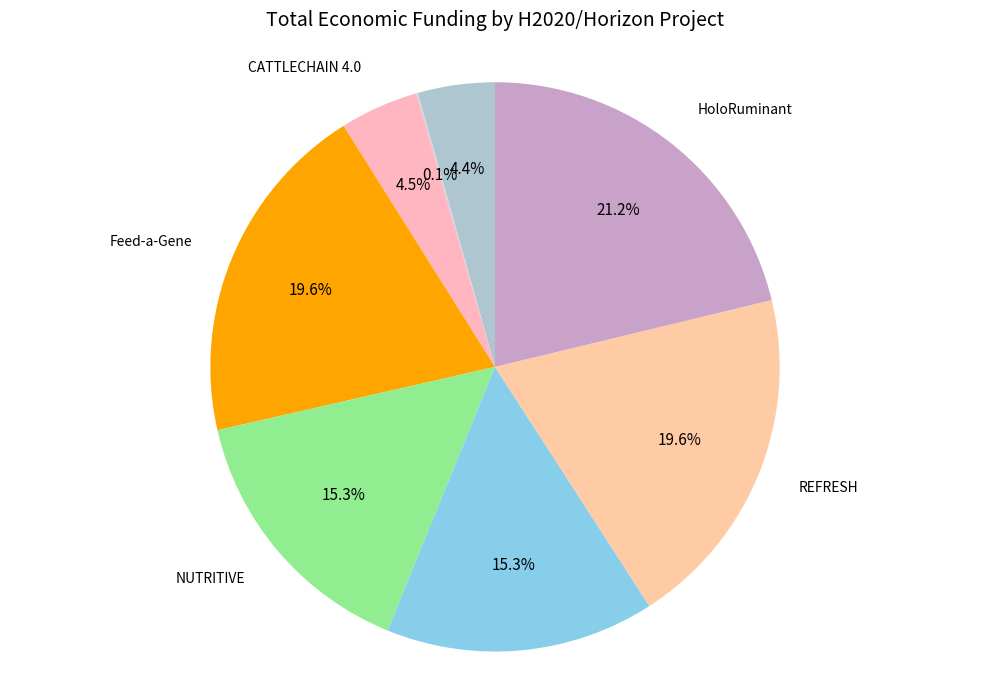

Rank the categories by value from highest to lowest.

HoloRuminant, REFRESH, Feed-a-Gene, SMARTER, NUTRITIVE, CATTLECHAIN 4.0, DISARM, ECOEXTENDER